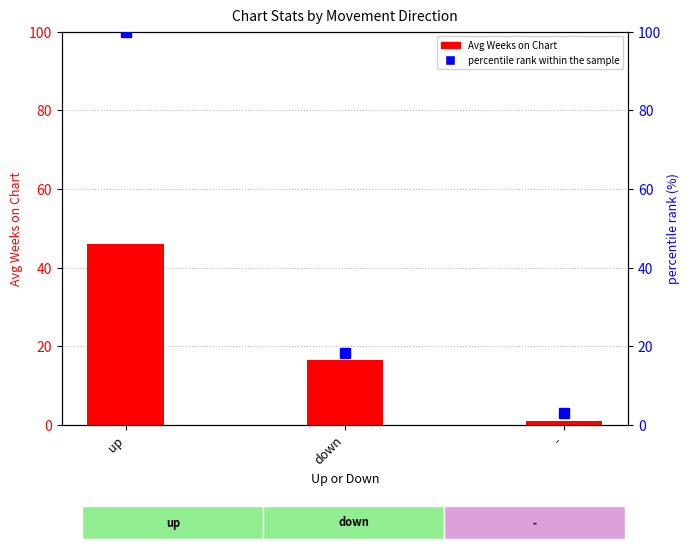

The value of Avg Weeks on Chart at up is 23.0. True or false?

False